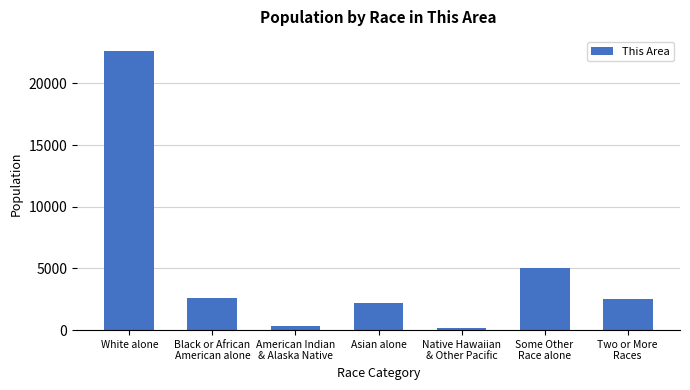

What is the difference between the second highest and second lowest values?

4684